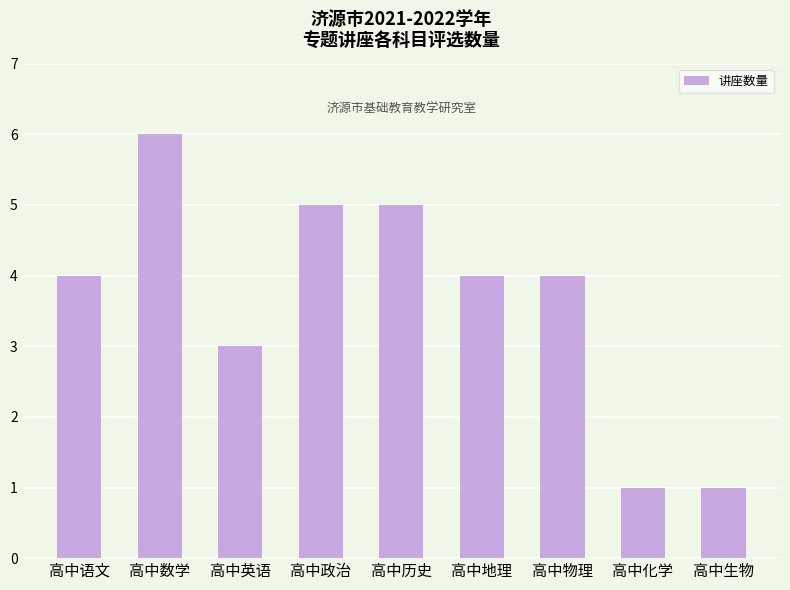

What is the label of the 4th bar from the left?

高中政治